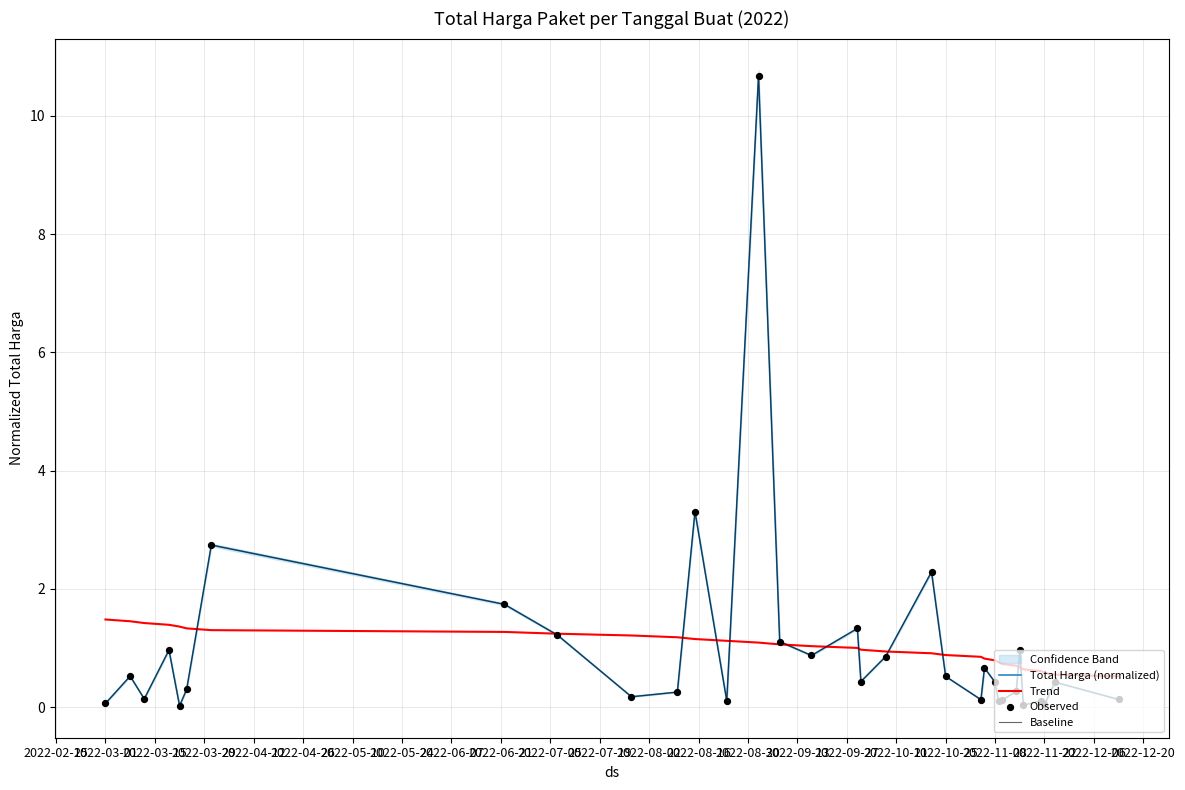

True or false: Trend has a value of 1.5 at 2022-03-01.

True